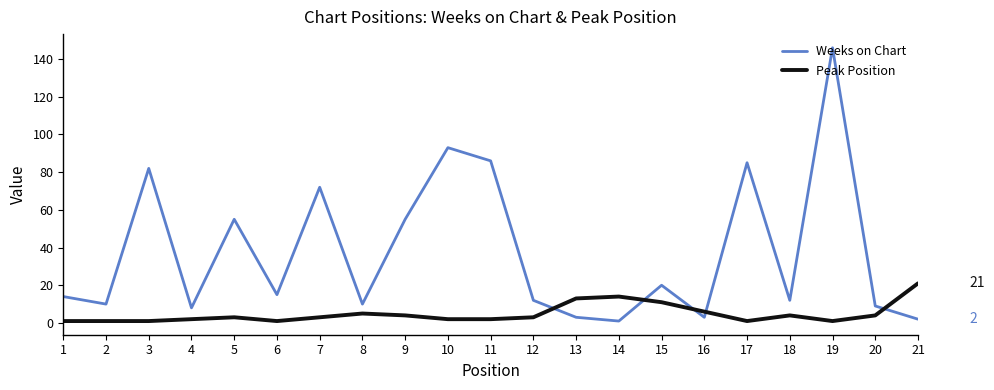

Reading left to right, extract all data points from this chart.

Weeks on Chart: 14	10	82	8	55	15	72	10	55	93	86	12	3	1	20	3	85	12	146	9	2
Peak Position: 1	1	1	2	3	1	3	5	4	2	2	3	13	14	11	6	1	4	1	4	21